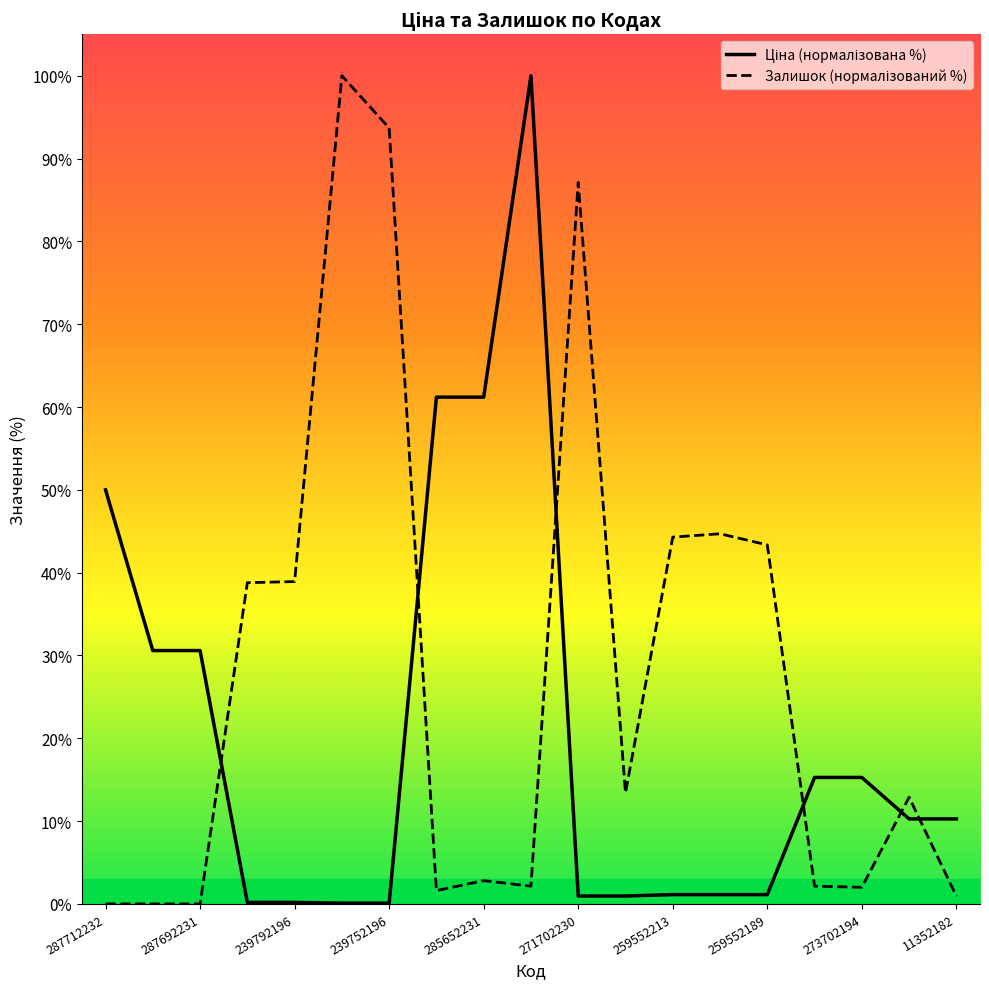

What is the difference between the maximum and minimum values in the Ціна (нормалізована %) series?

99.9